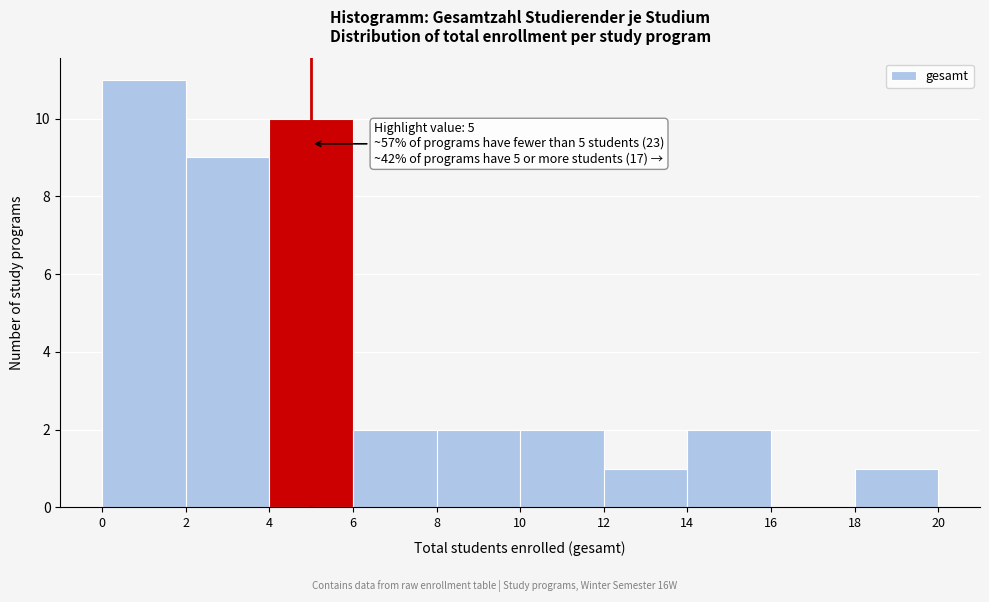

Which range on the x-axis has the tallest bar?

0 to 2